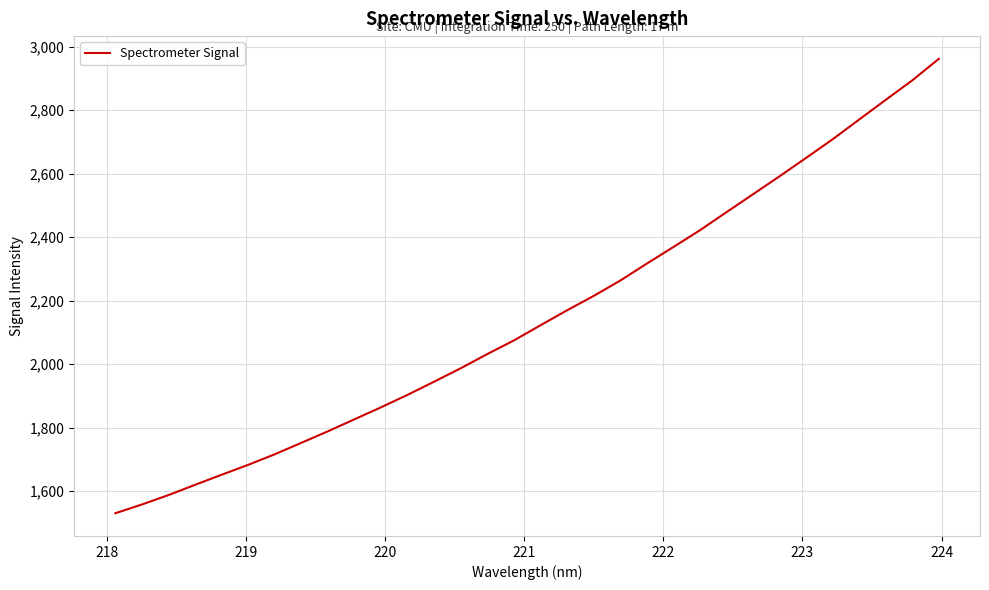

What is the maximum value shown in the chart?

2961.8